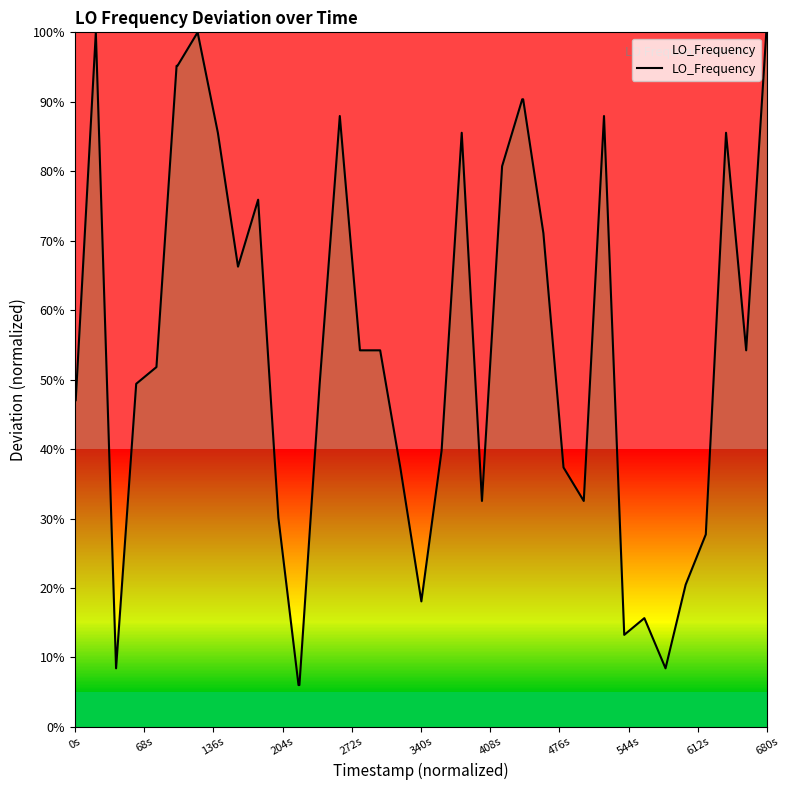

Does the chart display data point markers on the line(s)?

No